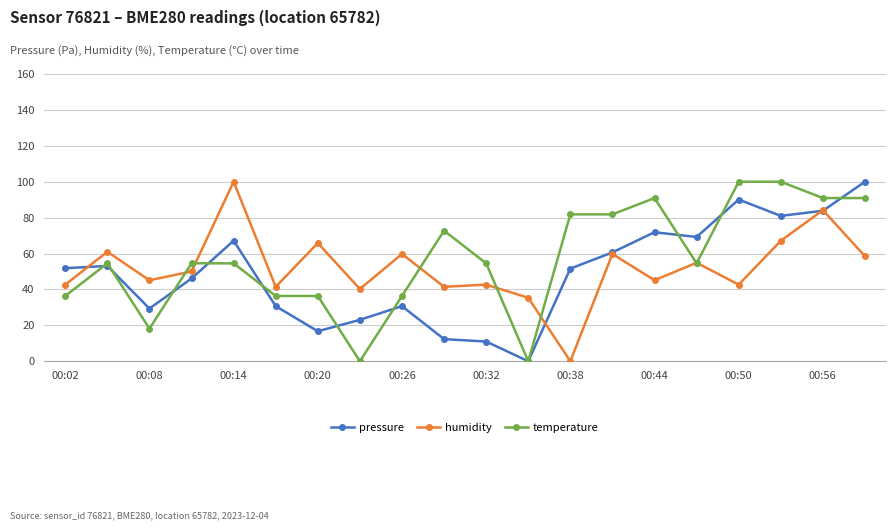

What is the value of the temperature point at the 18th from the left?

100.0